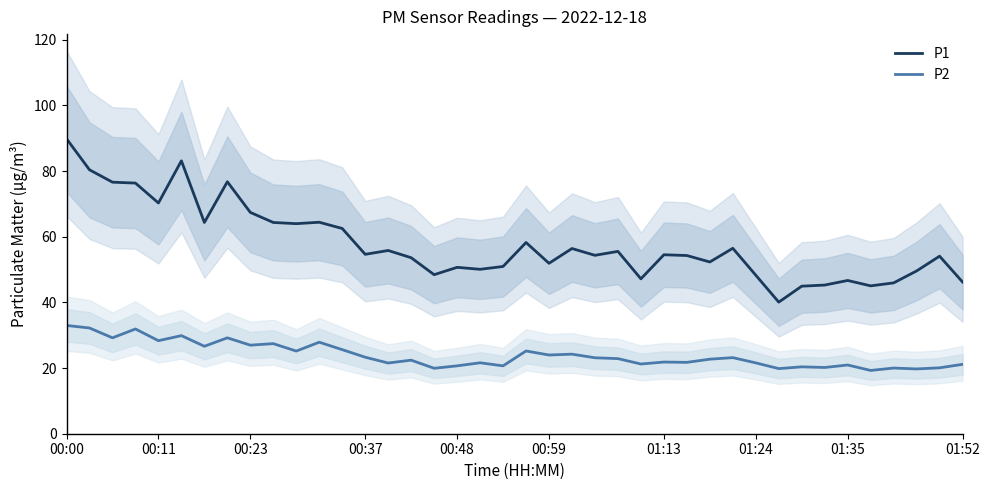

The value of P1 at 00:23 is 67.4. True or false?

True